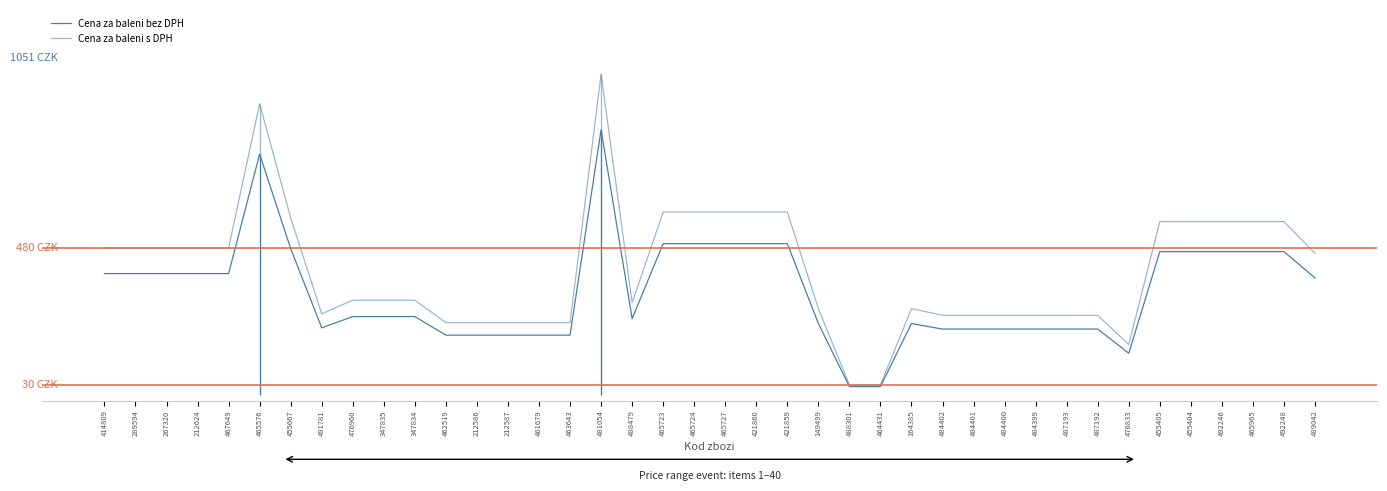

How many interior local peaks does the Cena za baleni s DPH series have?

3